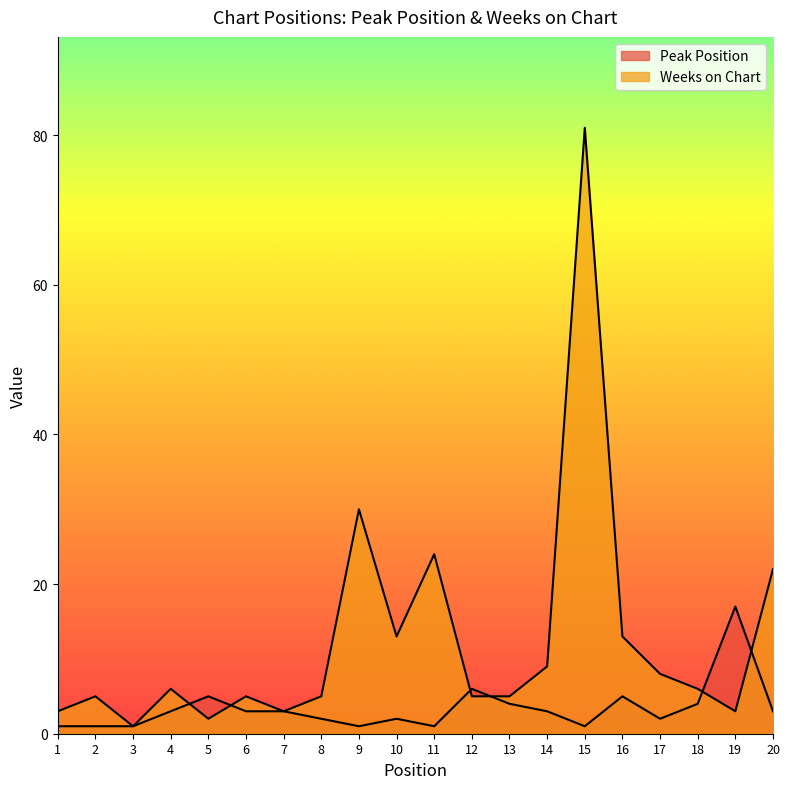

List the labels in order of Peak Position value, smallest first.

1, 2, 3, 9, 11, 15, 8, 10, 17, 4, 6, 7, 14, 20, 13, 18, 5, 16, 12, 19